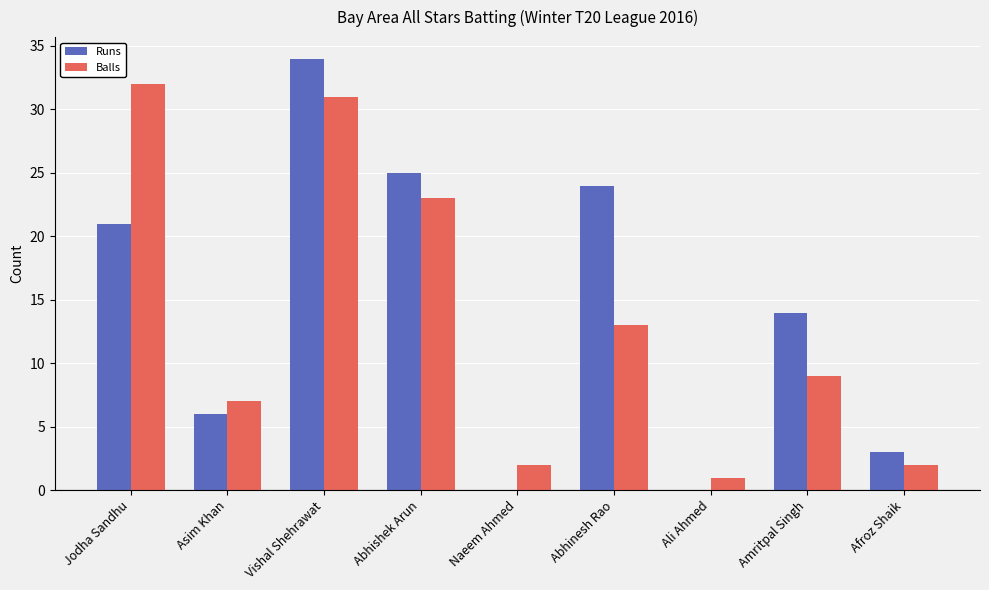

Is the value of Runs at Ali Ahmed greater than the value of Balls at Afroz Shaik?

No